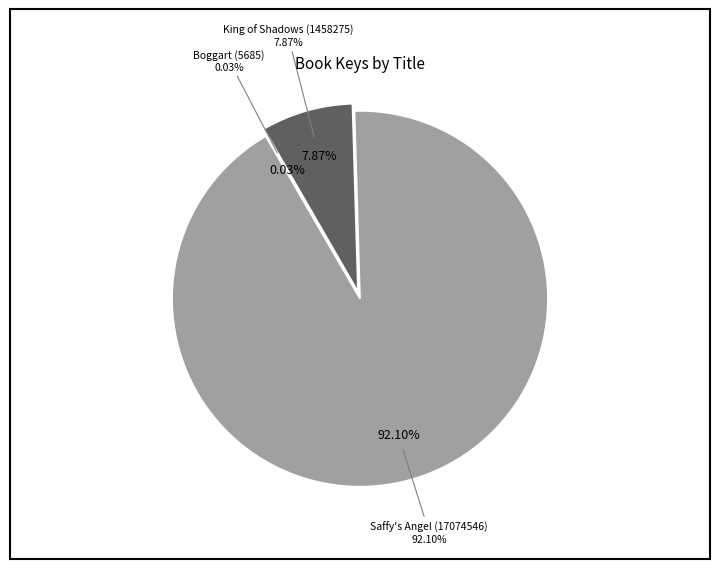

Rank the categories by value from lowest to highest.

Boggart (5685), King of Shadows (1458275), Saffy's Angel (17074546)